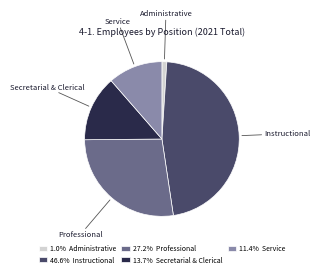

Is Service the majority of the pie?

No